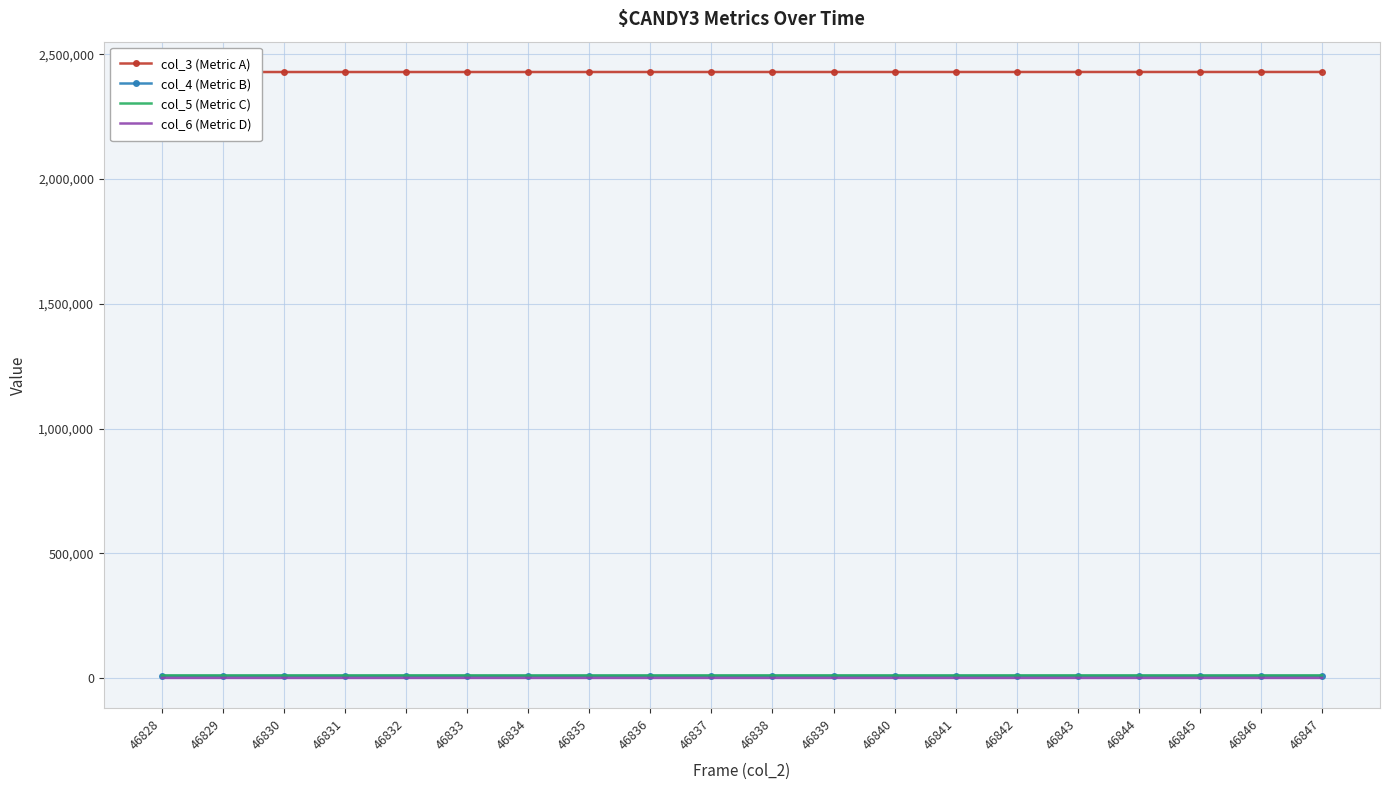

How many series are shown in this chart?

4